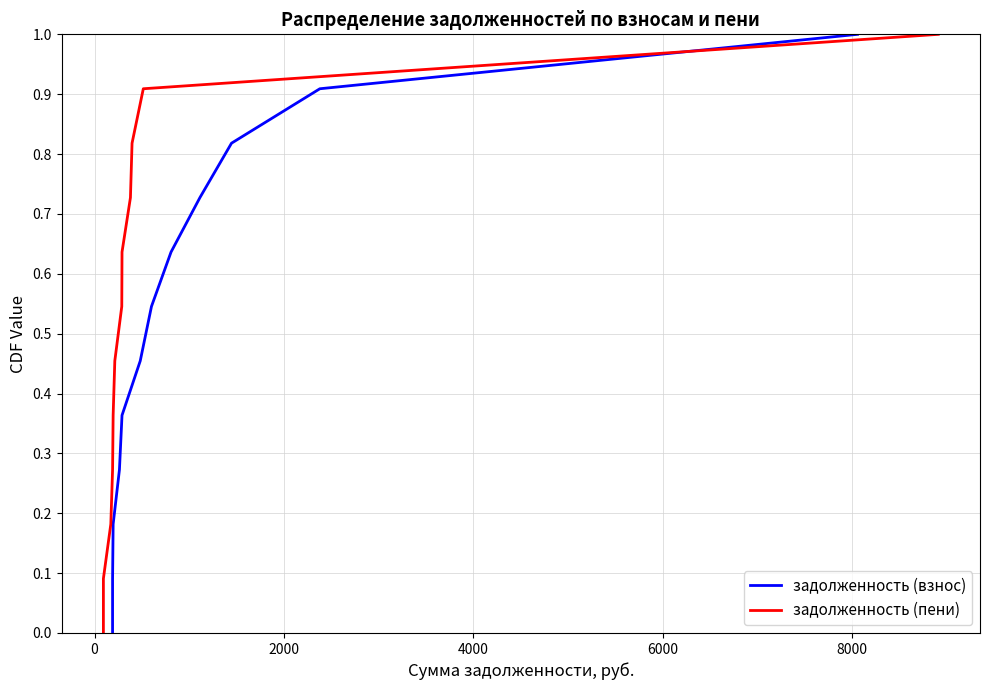

What are all the series names shown in the legend?

задолженность (взнос), задолженность (пени)